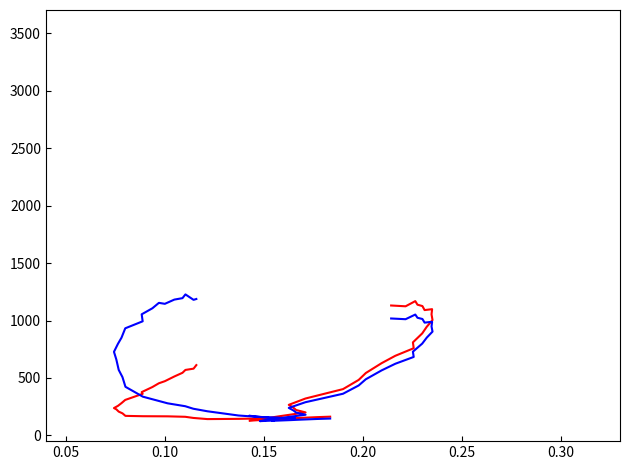

How many data points does each series have?

32